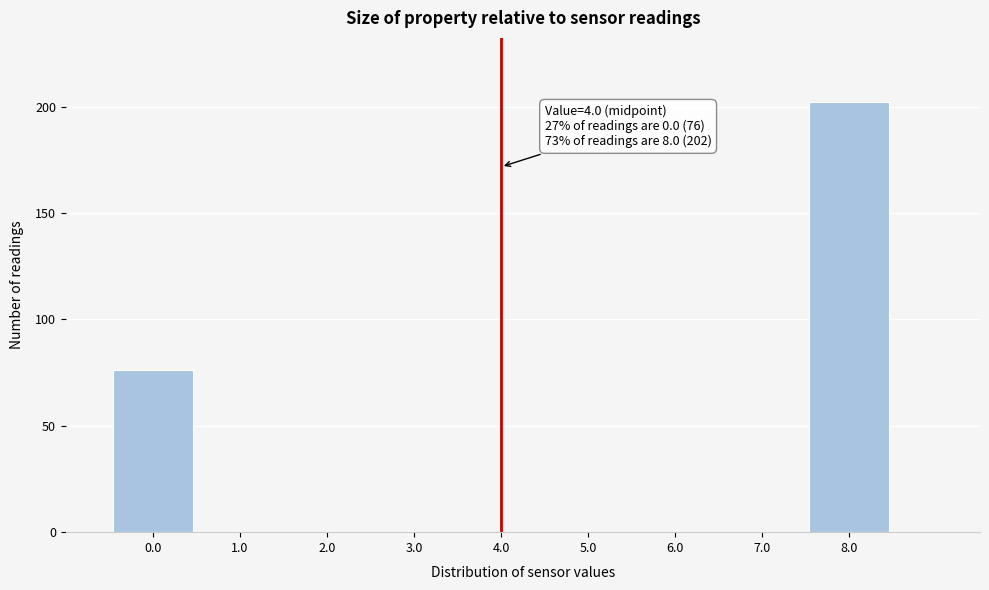

Over which range of the x-axis is the bar tallest?

7.5 to 8.5